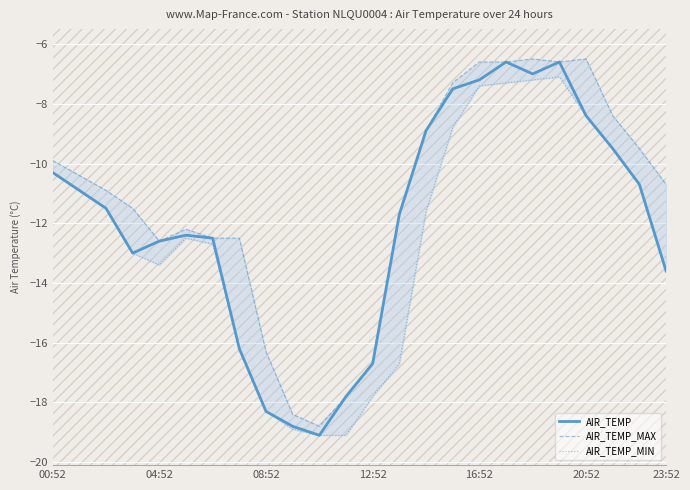

Is it true that AIR_TEMP equals -13.6 at 23:52?

True